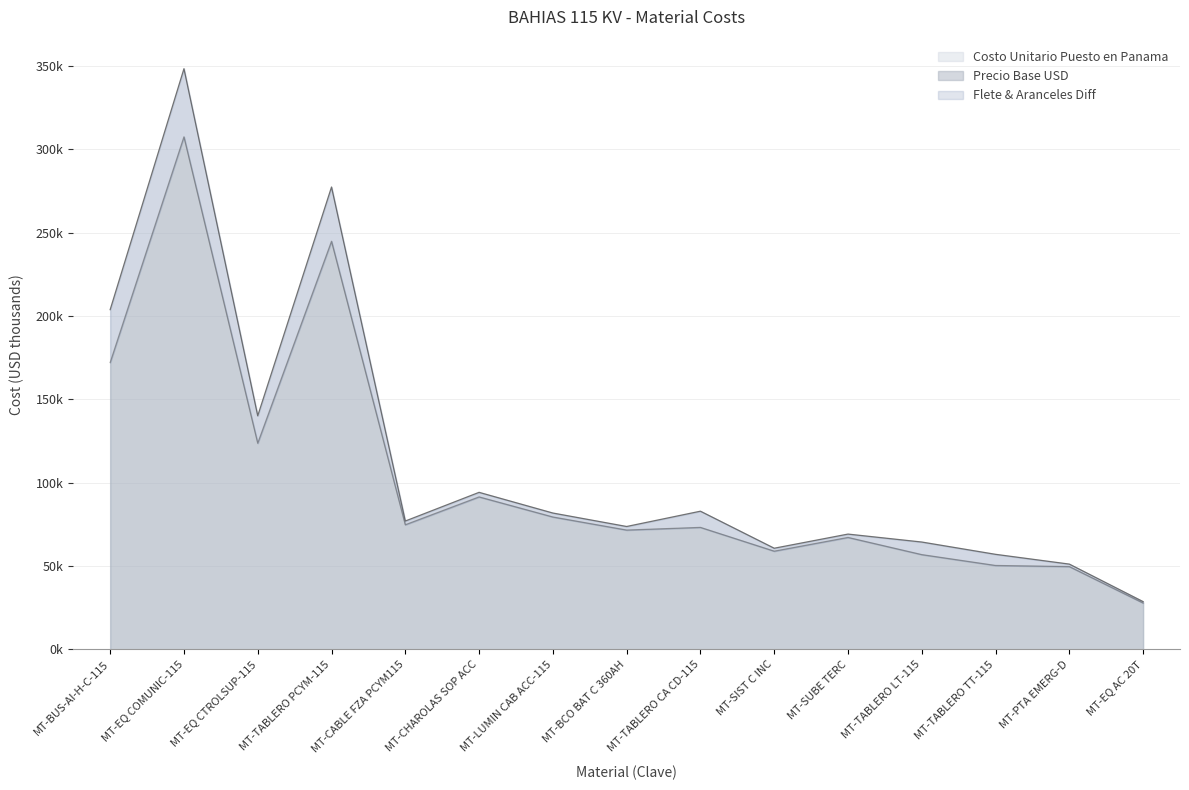

List the labels in order of Costo Unitario Puesto en Panama value, largest first.

MT-EQ COMUNIC-115, MT-TABLERO PCYM-115, MT-BUS-AI-H-C-115, MT-EQ CTROLSUP-115, MT-CHAROLAS SOP ACC, MT-TABLERO CA CD-115, MT-LUMIN CAB ACC-115, MT-CABLE FZA PCYM115, MT-BCO BAT C 360AH, MT-SUBE TERC, MT-TABLERO LT-115, MT-SIST C INC, MT-TABLERO TT-115, MT-PTA EMERG-D, MT-EQ AC 20T